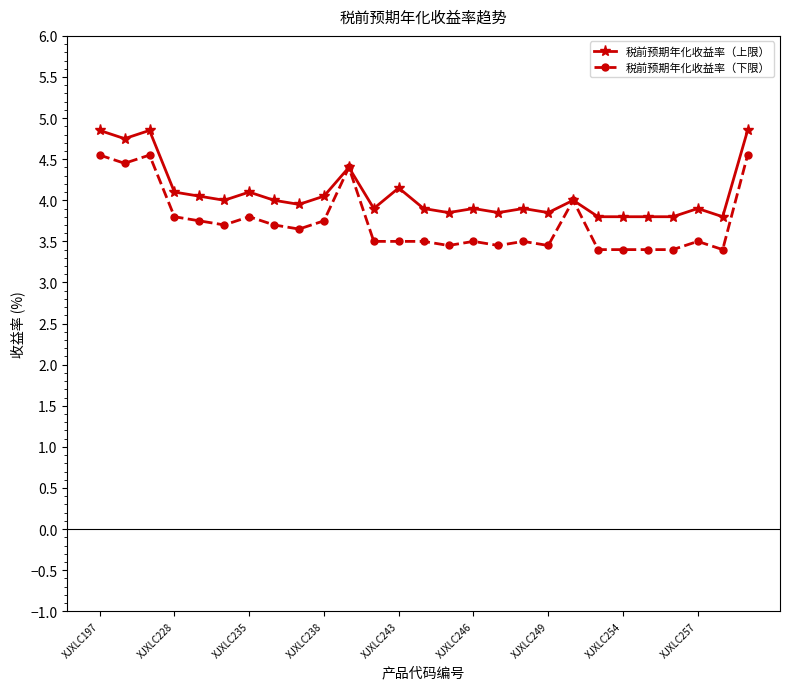

Rank the series by their maximum value, from highest to lowest.

税前预期年化收益率（上限）, 税前预期年化收益率（下限）